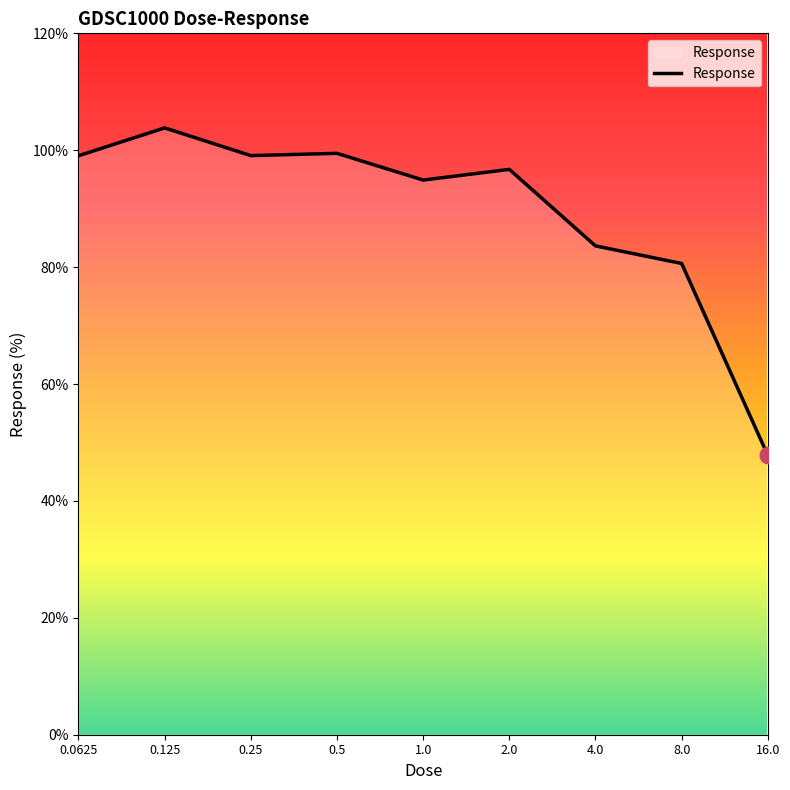

What is the maximum value shown in the chart?

103.8